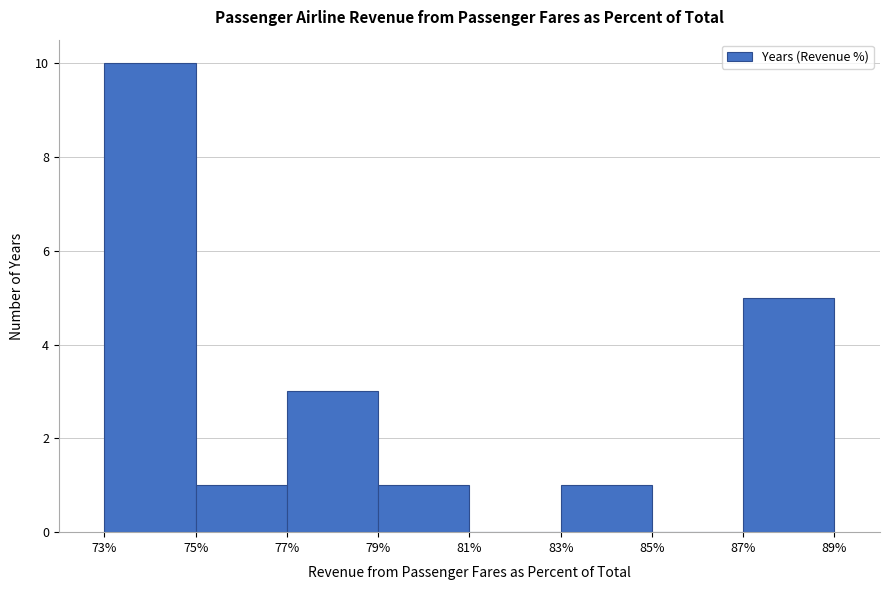

How tall is the bar that spans 75% to 77% on the x-axis? The values are not printed on the chart, so give them approximately, as read against the axis.

1